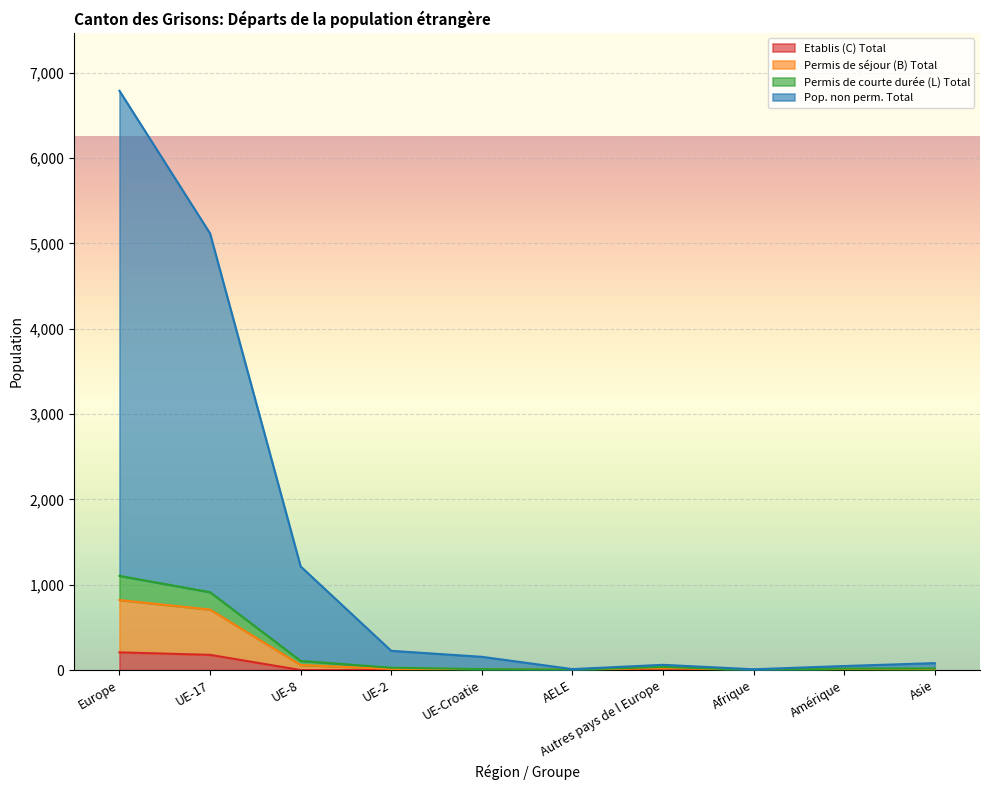

Which label corresponds to the smallest value in the chart?

UE-2